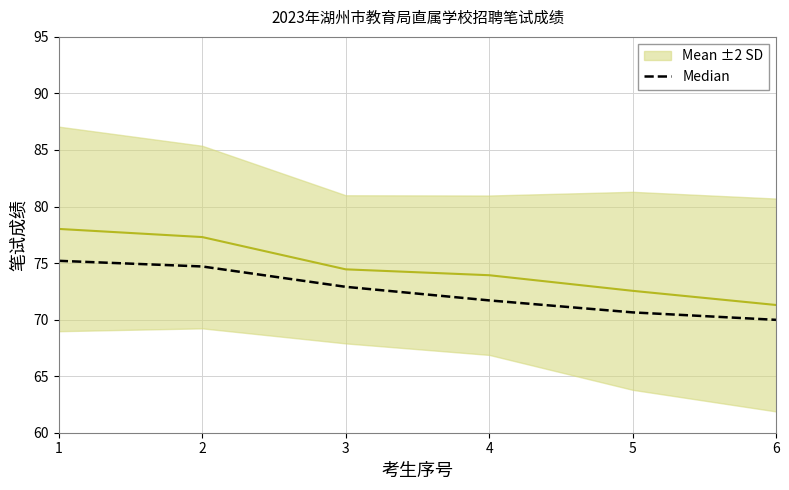

Reading left to right, transcribe all the data shown in this chart.

75.2	74.7	72.9	71.7	70.6	70.0